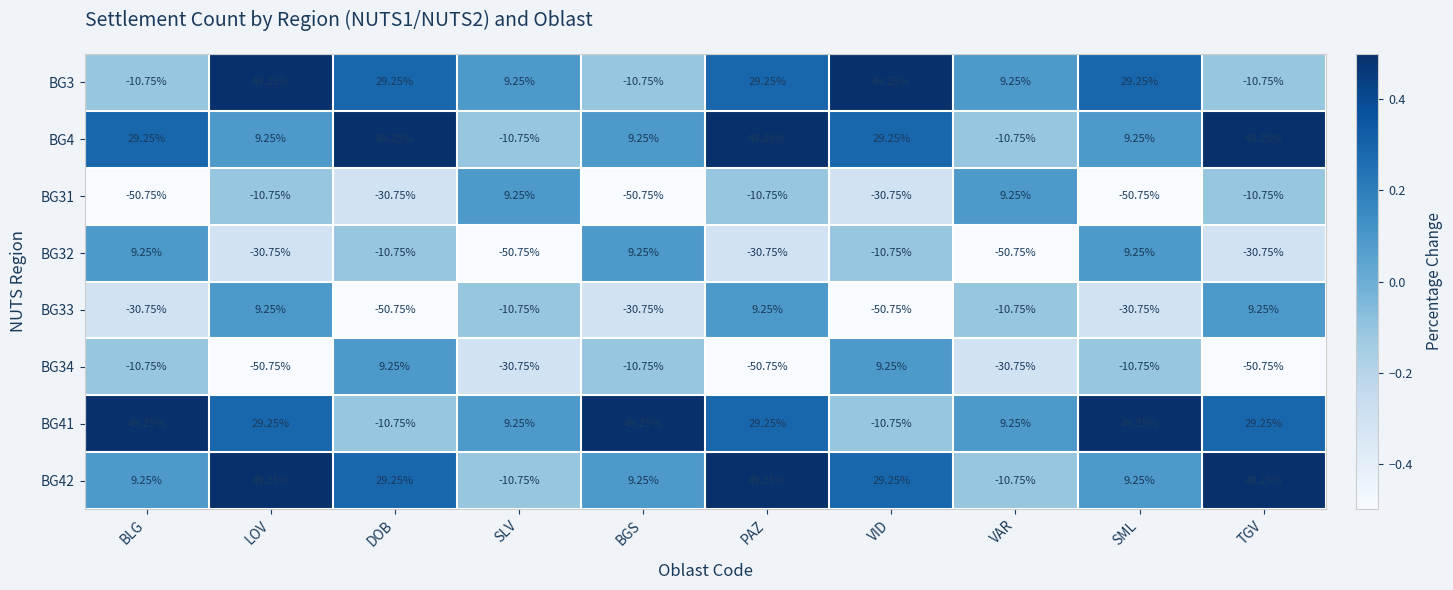

At how many categories does at least one series exceed 0?

10